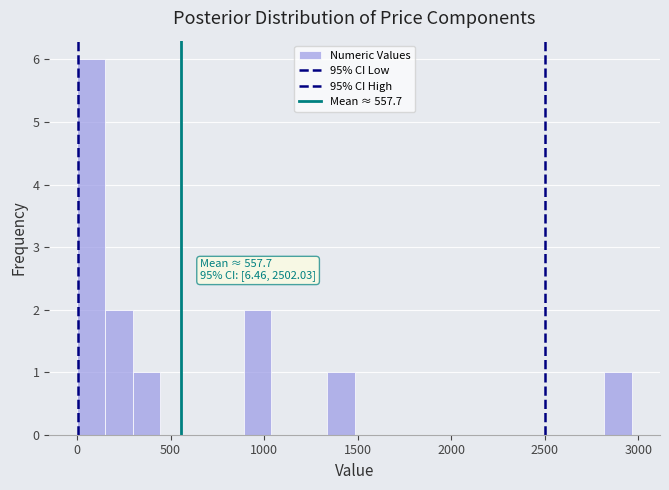

Around what value on the x-axis is the tallest bar? Give the approximate position of its centre, as read against the axis.

50